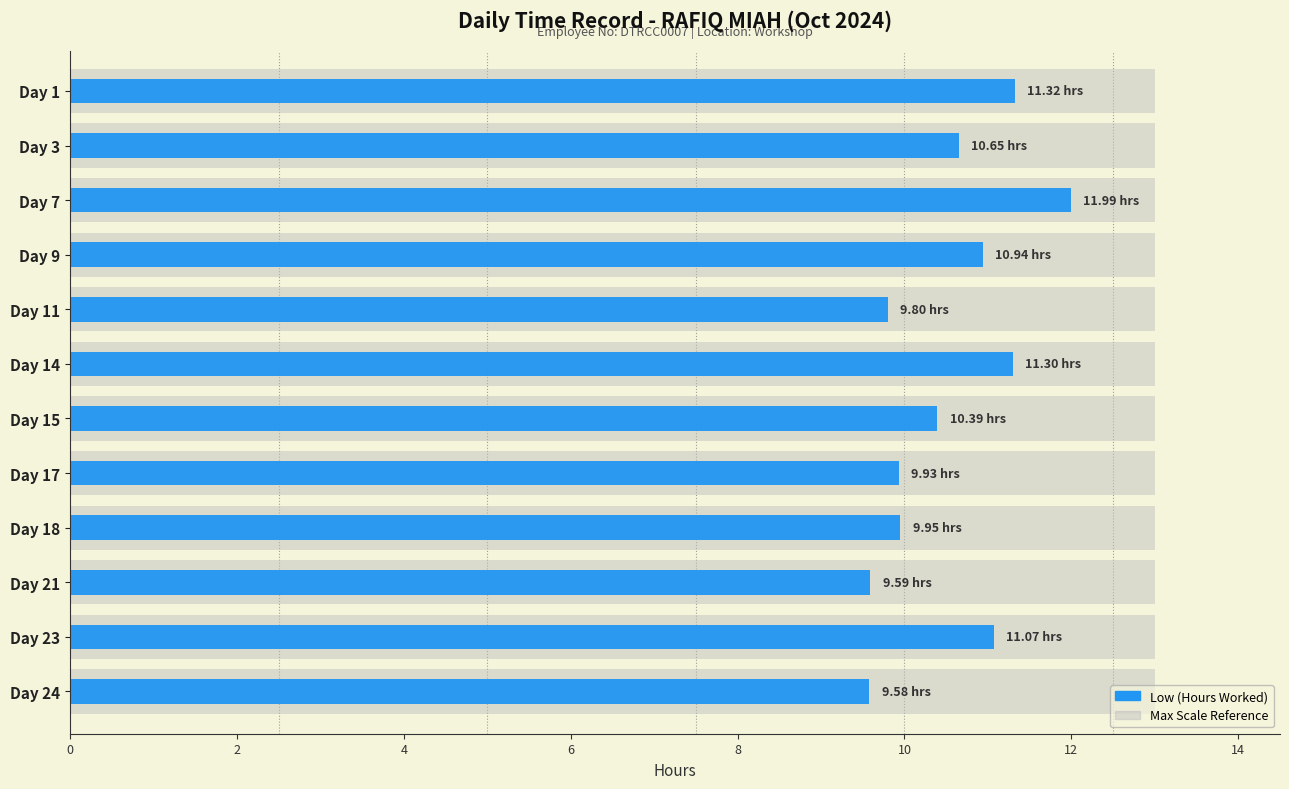

What is the smallest value displayed?

9.6